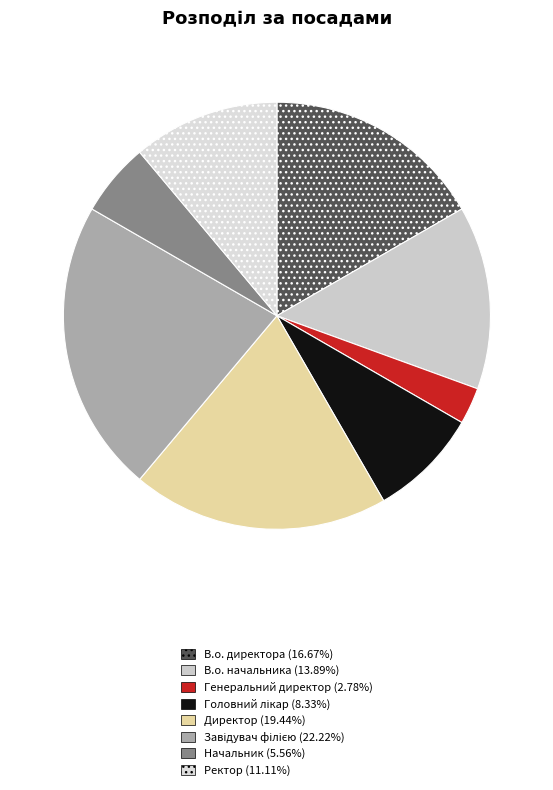

Does Генеральний директор account for over 50% of the chart?

No